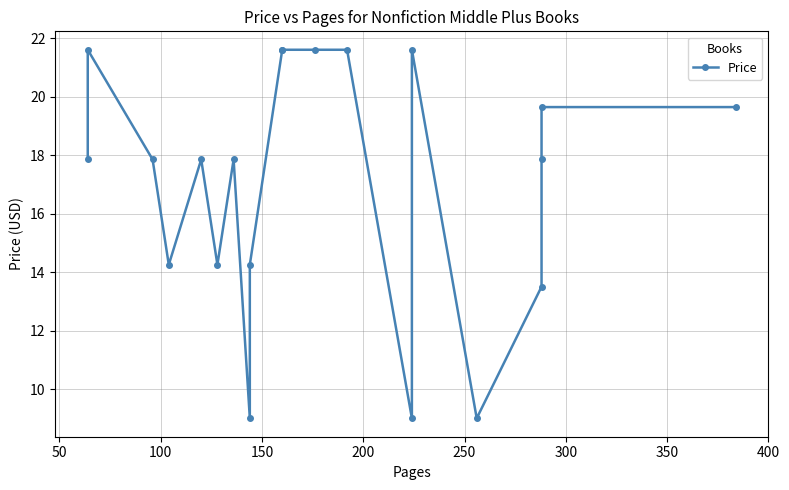

The value at 15 is 13.8. True or false?

False